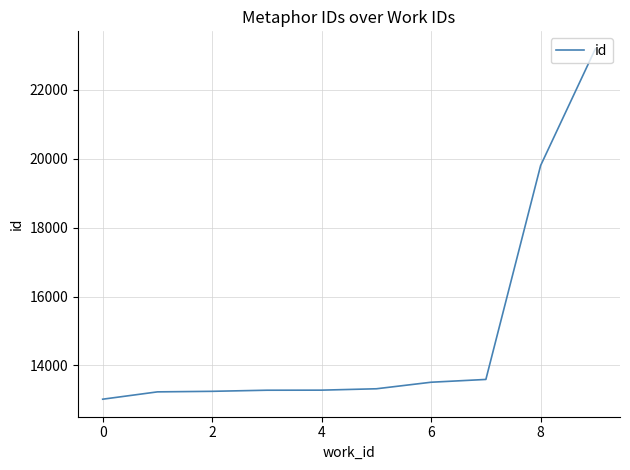

What is the sum of all values?

149469